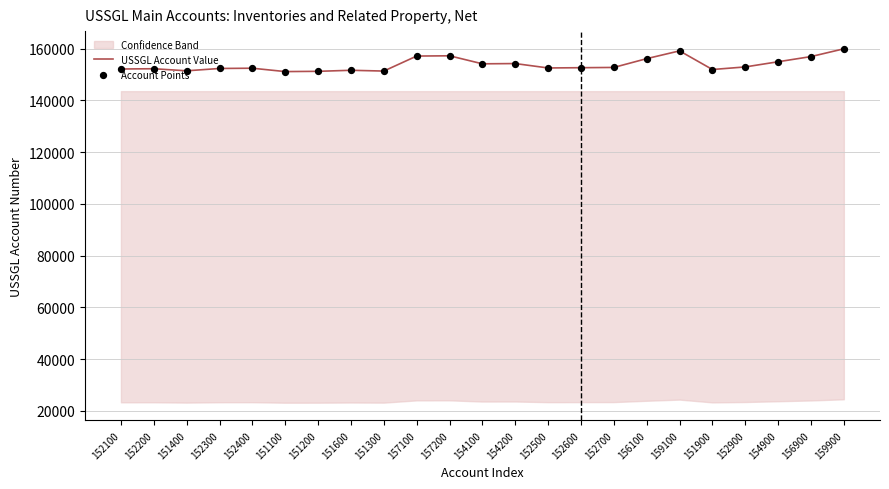

At how many categories does at least one series exceed 153138?

9